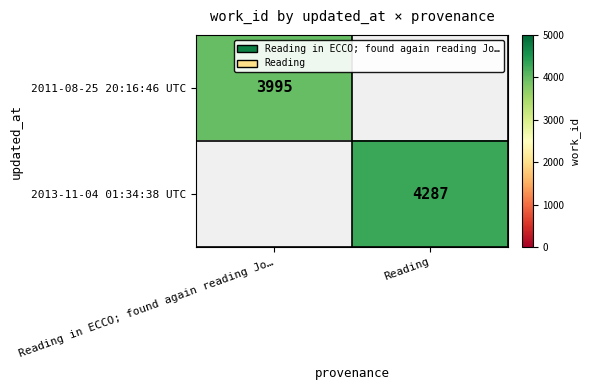

The value of 2011-08-25 20:16:46 UTC at Reading in ECCO; found again reading Jo… is 3995. True or false?

True